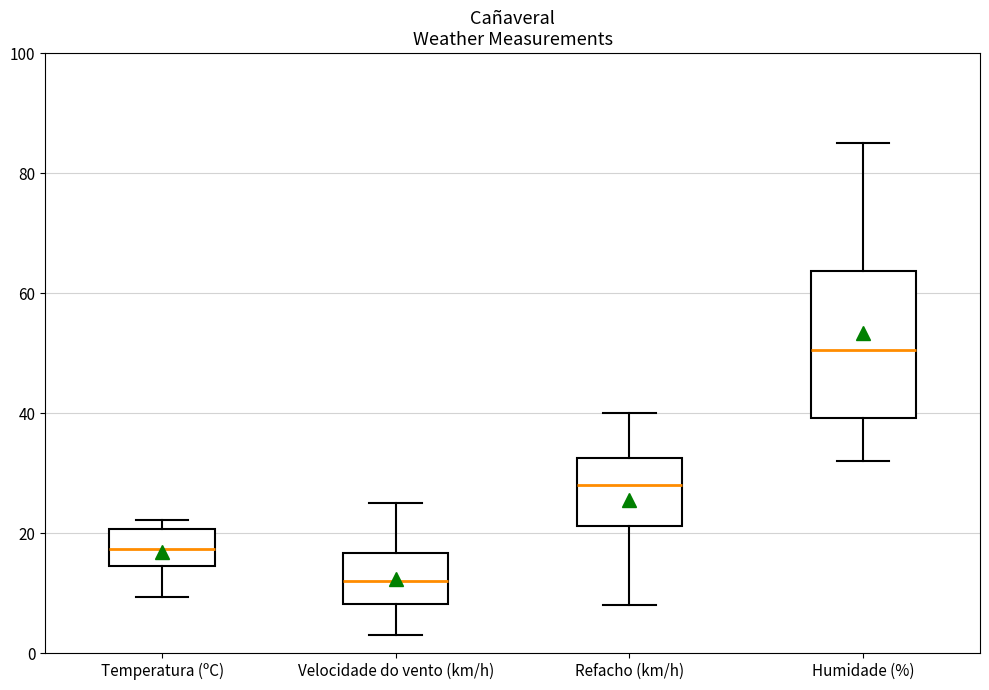

Reading left to right, transcribe this box plot: for each box, give where its median line is, the range the box spans, and where its two whiskers end, as read against the y-axis. The values are not printed on the chart, so give them approximately, as read against the axis.

Temperatura (ºC): median 18, box 14 to 20, whiskers 10 to 22
Velocidade do vento (km/h): median 12, box 8 to 16, whiskers 4 to 26
Refacho (km/h): median 28, box 22 to 32, whiskers 8 to 40
Humidade (%): median 50, box 40 to 64, whiskers 32 to 86